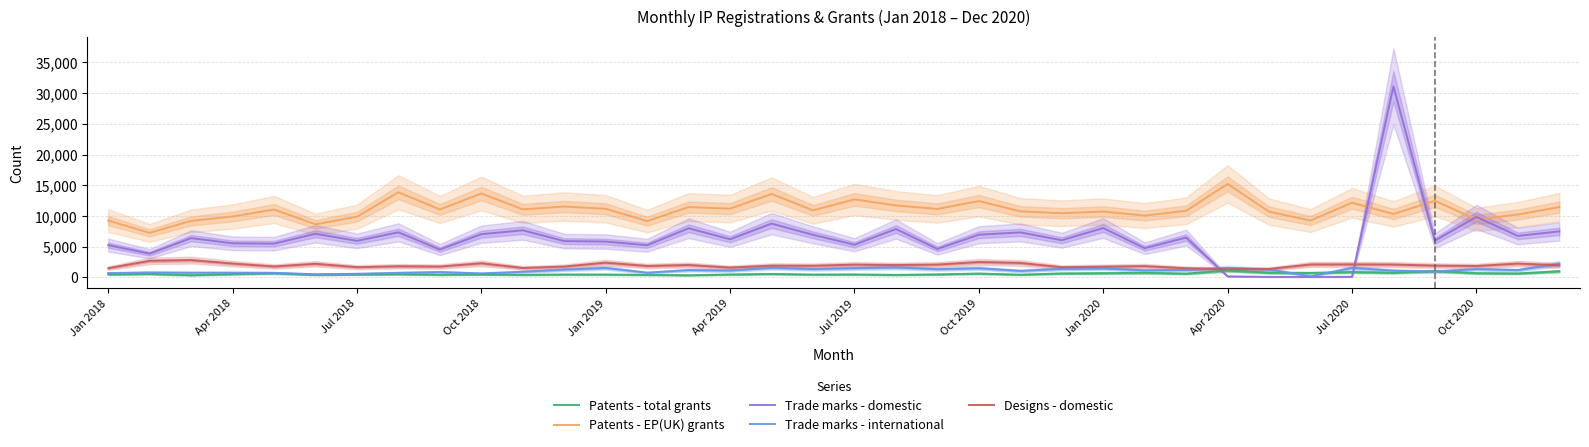

Rank the series by their maximum value, from highest to lowest.

Trade marks - domestic, Patents - EP(UK) grants, Designs - domestic, Trade marks - international, Patents - total grants